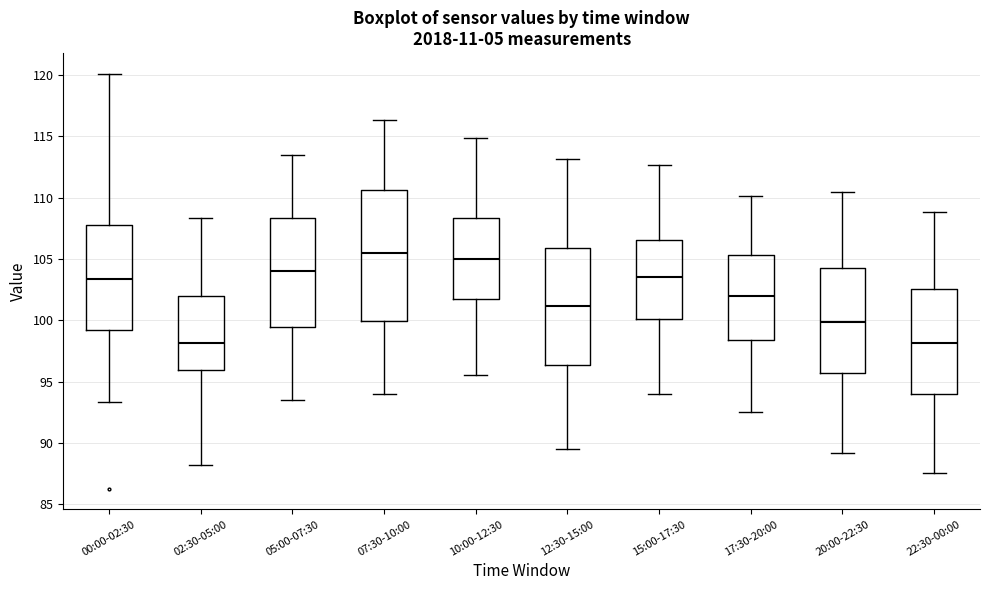

Reading left to right, transcribe this box plot: for each box, give where its median line is, the range the box spans, and where its two whiskers end, as read against the y-axis. The values are not printed on the chart, so give them approximately, as read against the axis.

00:00-02:30: median 103.5, box 99.0 to 108.0, whiskers 93.5 to 120.0
02:30-05:00: median 98.0, box 96.0 to 102.0, whiskers 88.0 to 108.5
05:00-07:30: median 104.0, box 99.5 to 108.5, whiskers 93.5 to 113.5
07:30-10:00: median 105.5, box 100.0 to 110.5, whiskers 94.0 to 116.5
10:00-12:30: median 105.0, box 101.5 to 108.5, whiskers 95.5 to 115.0
12:30-15:00: median 101.0, box 96.5 to 106.0, whiskers 89.5 to 113.0
15:00-17:30: median 103.5, box 100.0 to 106.5, whiskers 94.0 to 112.5
17:30-20:00: median 102.0, box 98.5 to 105.5, whiskers 92.5 to 110.0
20:00-22:30: median 100.0, box 95.5 to 104.5, whiskers 89.0 to 110.5
22:30-00:00: median 98.0, box 94.0 to 102.5, whiskers 87.5 to 109.0